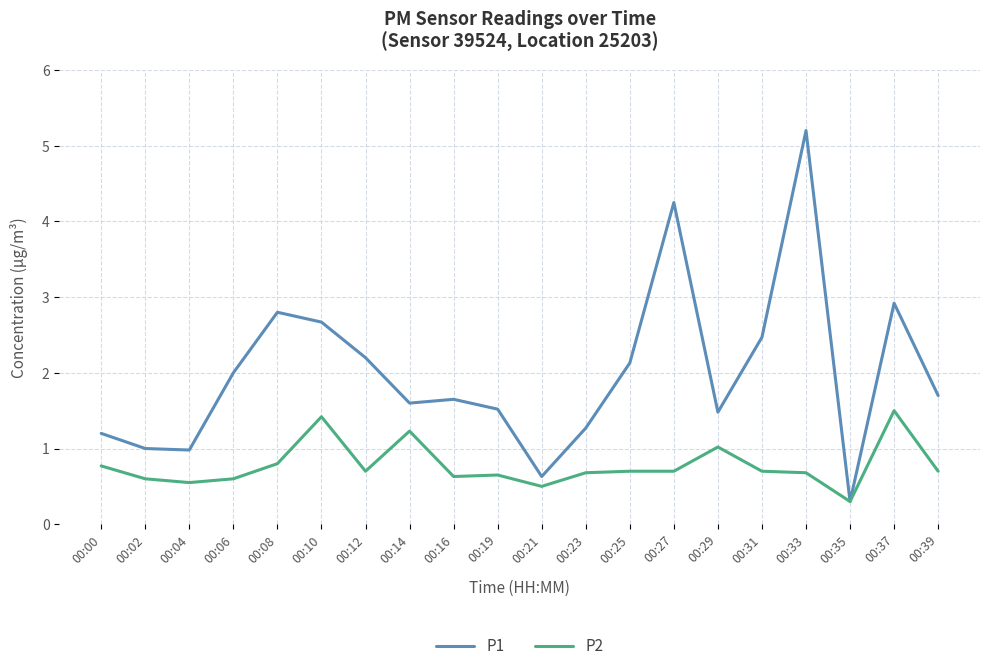

True or false: P2 has more than 2 points higher than both neighbors.

True